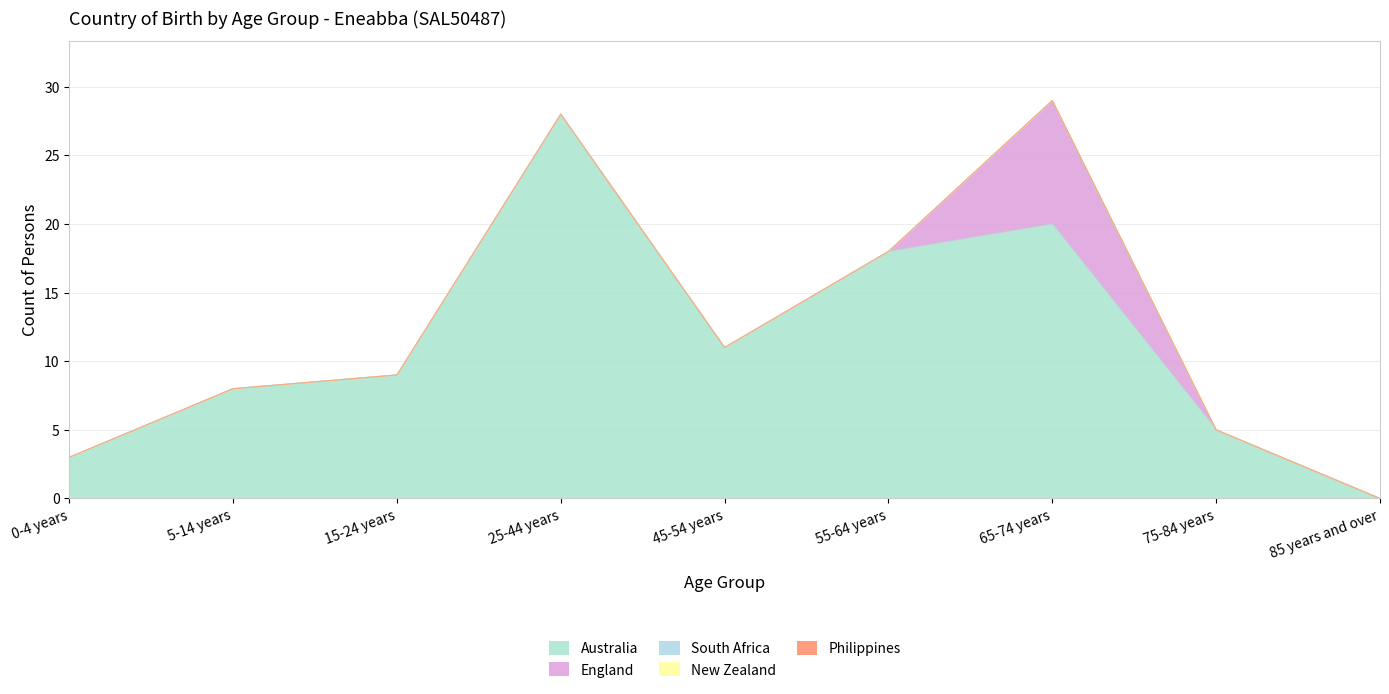

What is the sum of all England values?

9